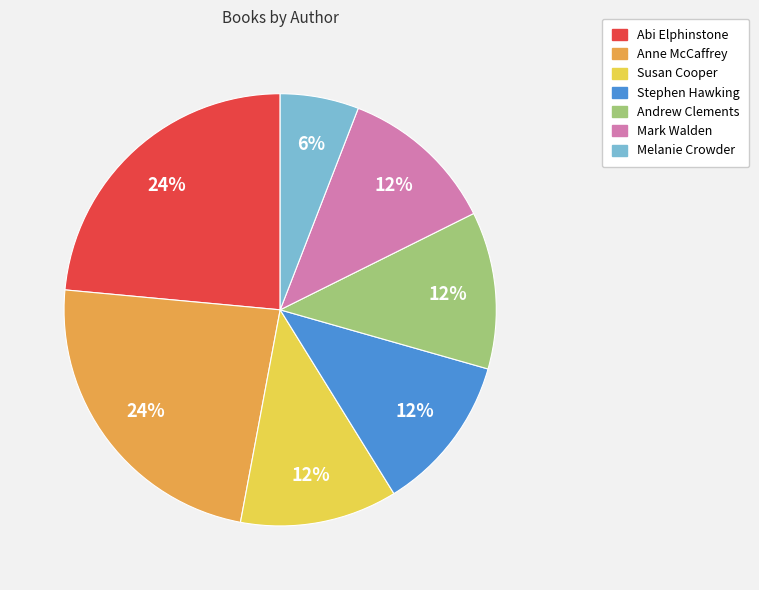

To the nearest percent, what is the combined percentage of Mark Walden and Susan Cooper?

24%